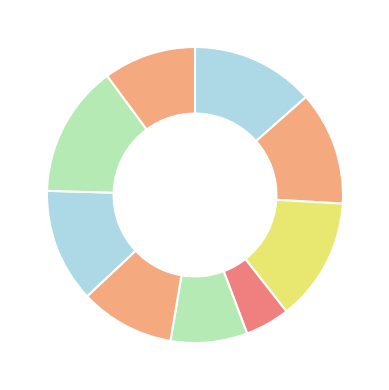

How many segments does this pie chart have?

9